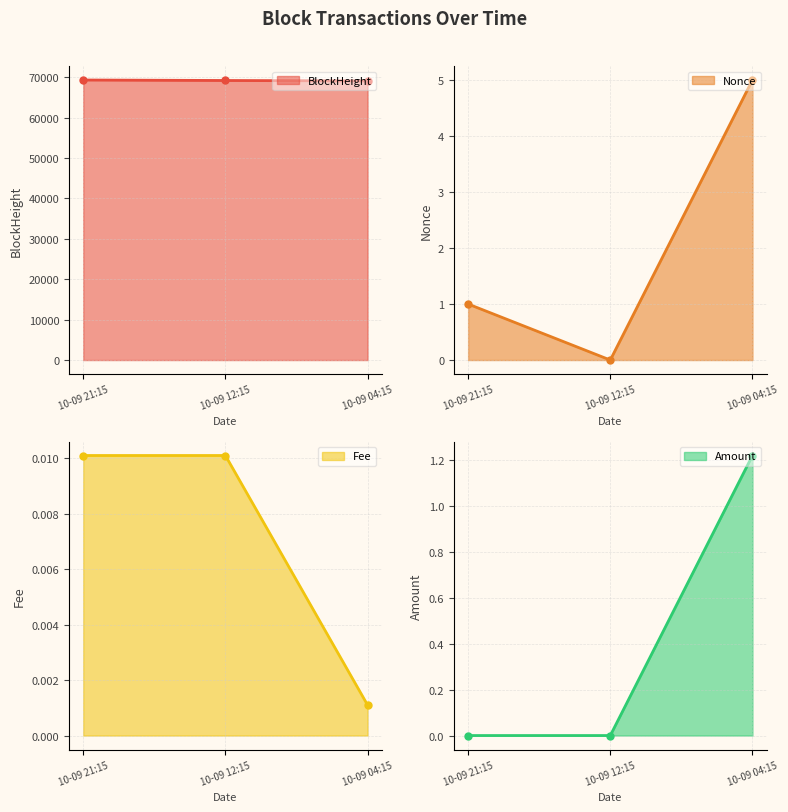

Between 10-09 21:15 and 10-09 04:15, which series saw the biggest shift?

BlockHeight line